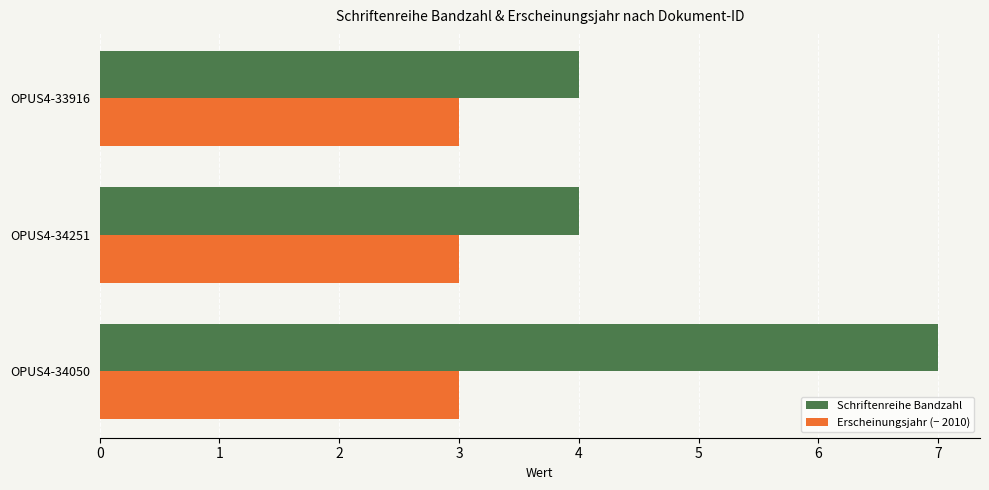

Which series has the largest range (max minus min)?

Schriftenreihe Bandzahl